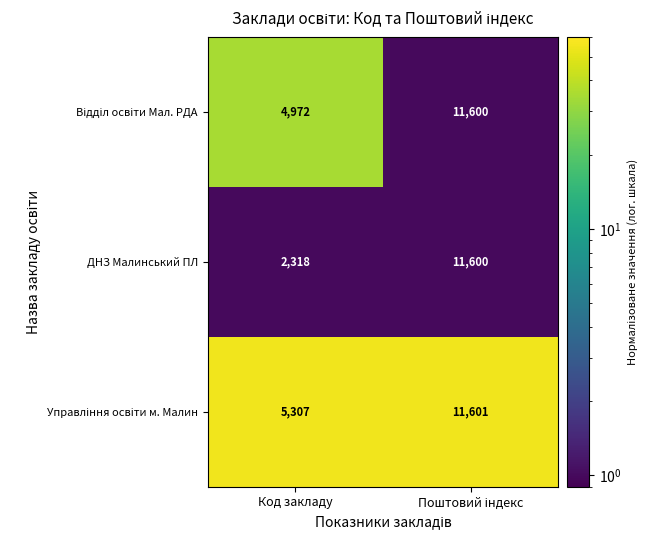

Is it true that ДНЗ Малинський ПЛ equals 1056 at Код закладу?

False